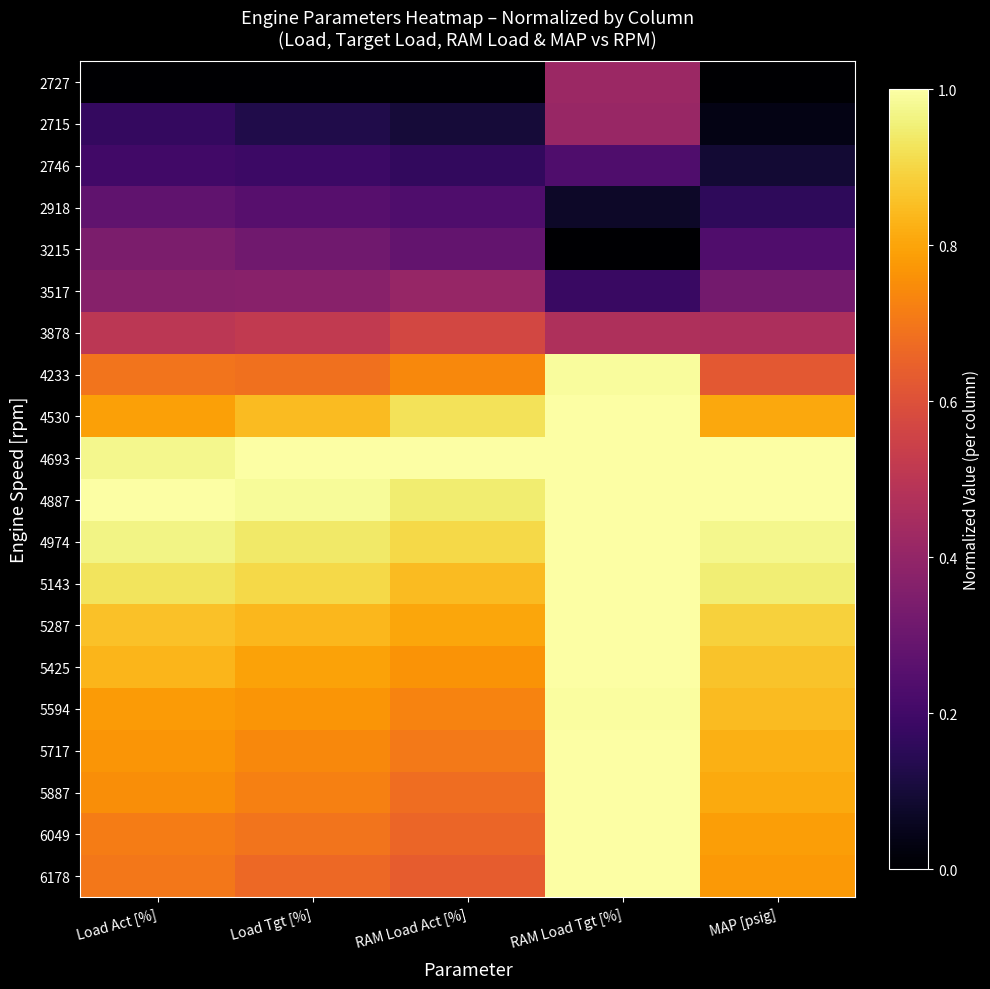

At which category does the chart reach its minimum across all series?

Load Act [%]